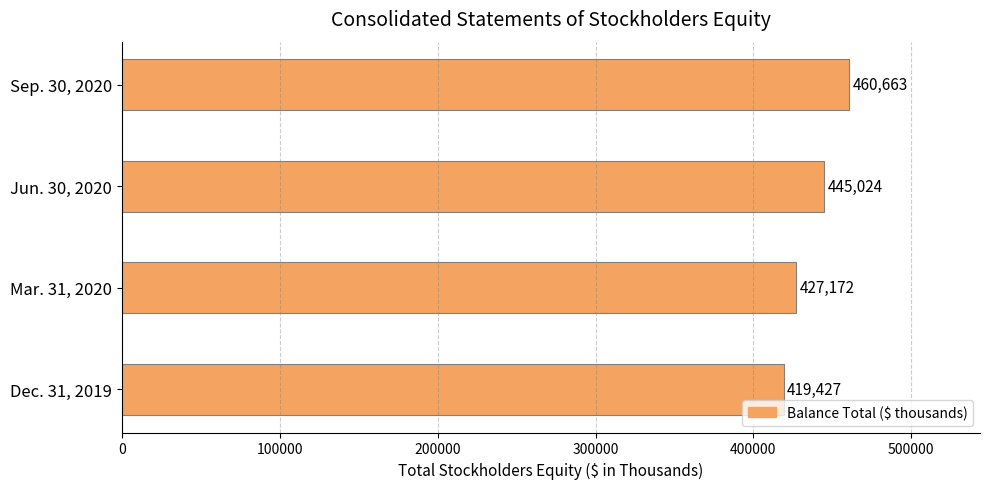

What is the smallest value displayed?

419427